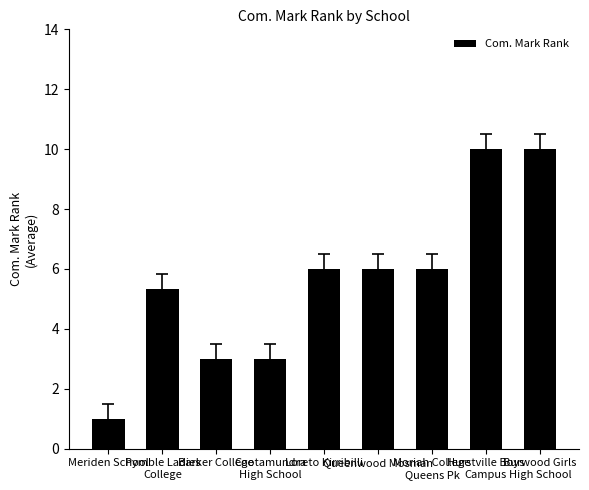

What is the value of the 2nd bar from the left?

5.3